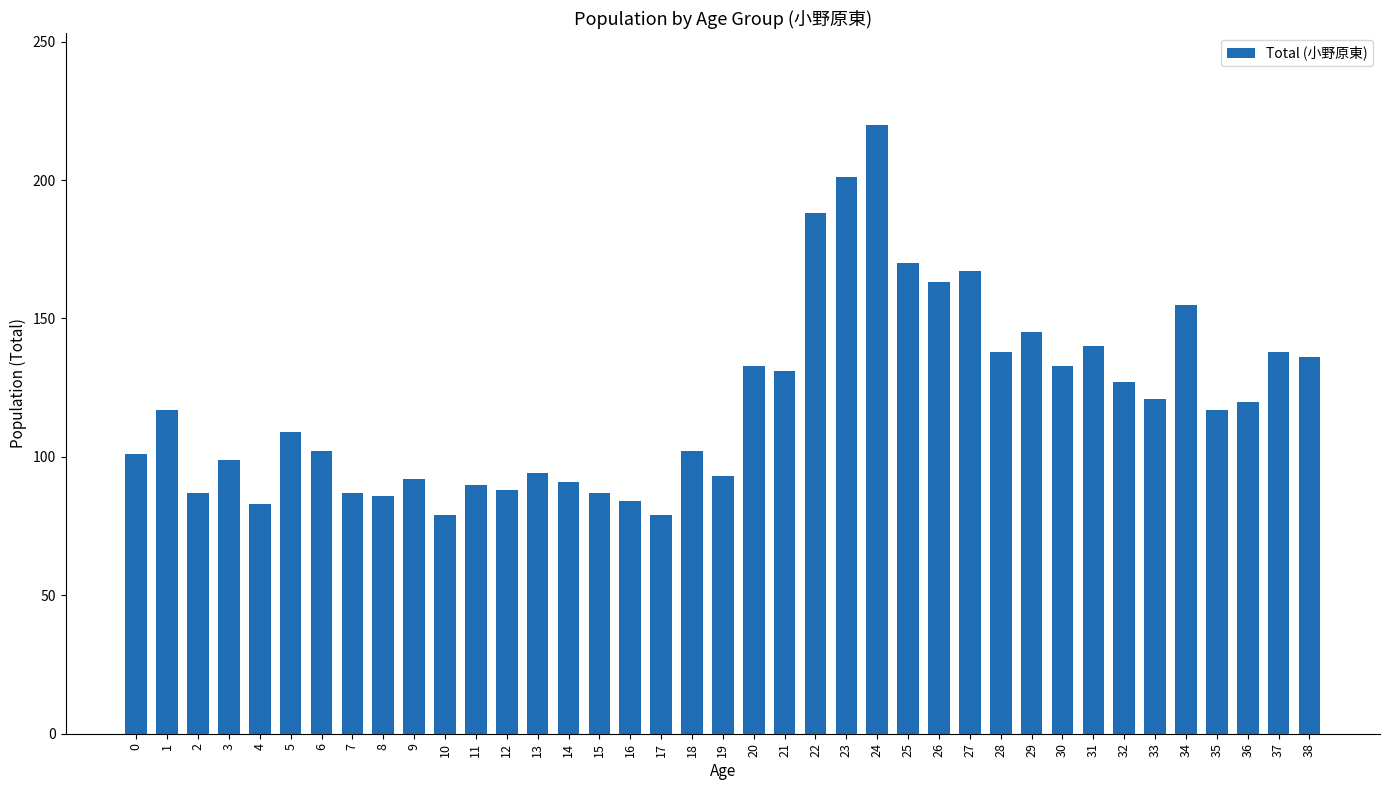

Are the bars grouped side by side (vs. stacked)?

No